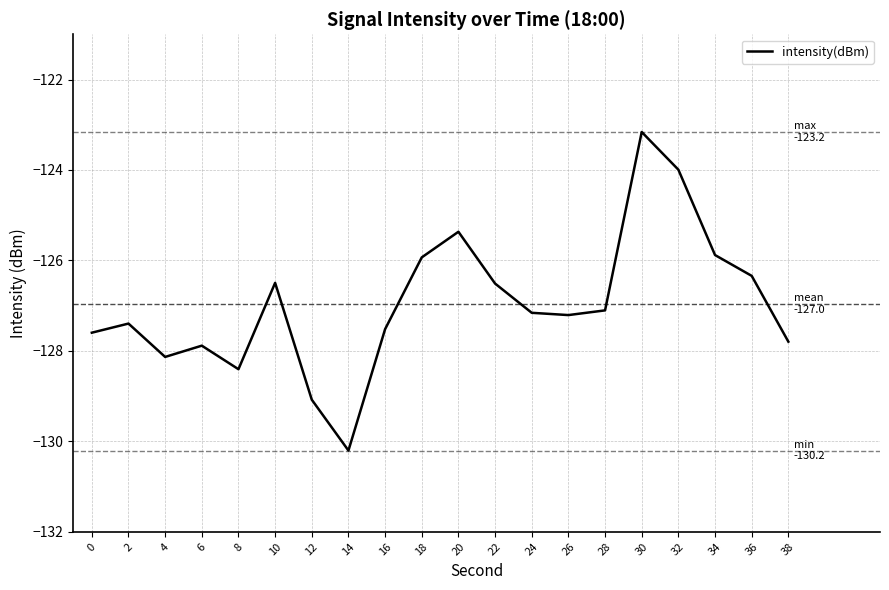

What is the greatest value displayed?

-123.2